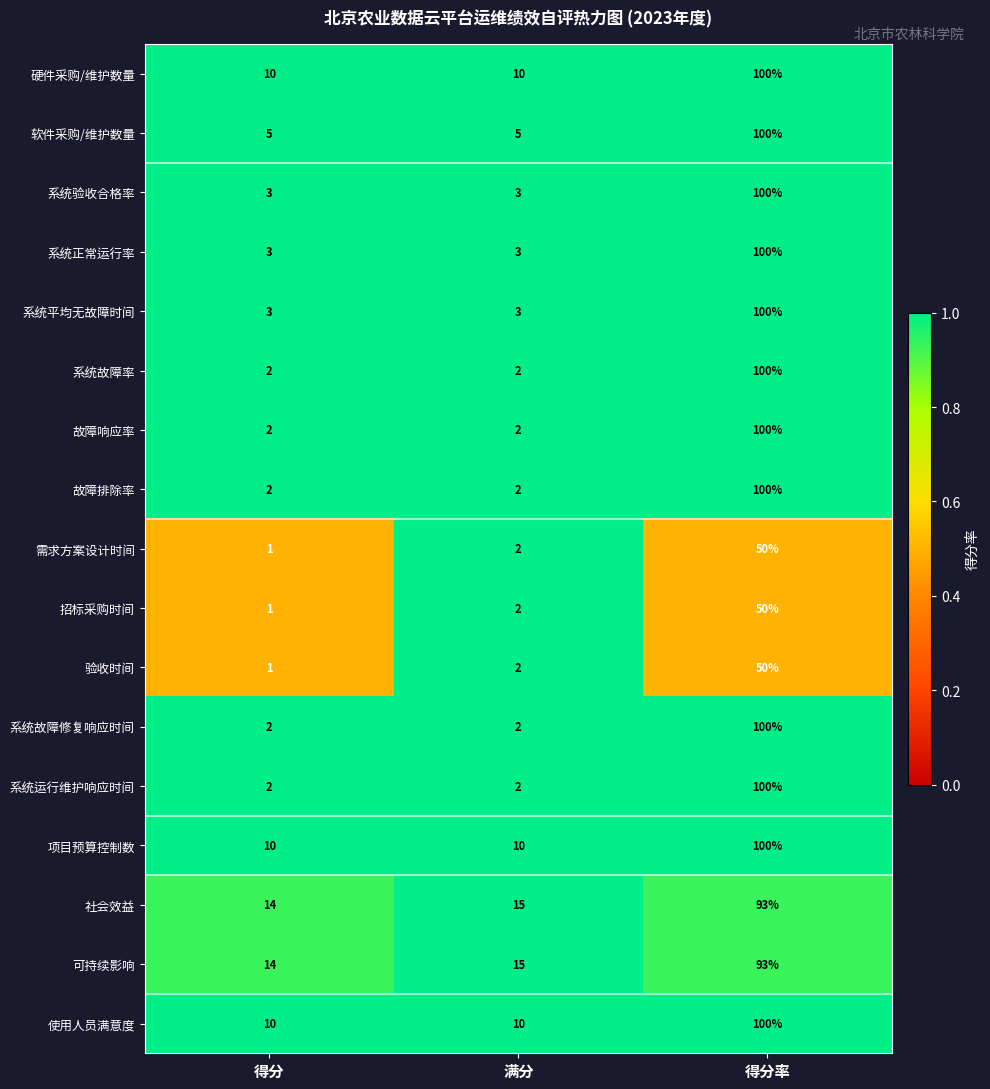

List the labels in order of 招标采购时间 value, largest first.

得分率, 满分, 得分